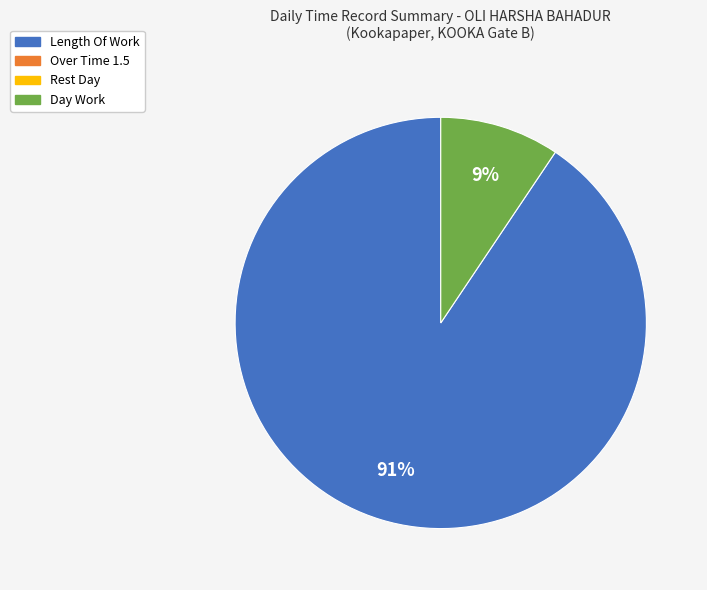

Count the number of slices in the pie.

2